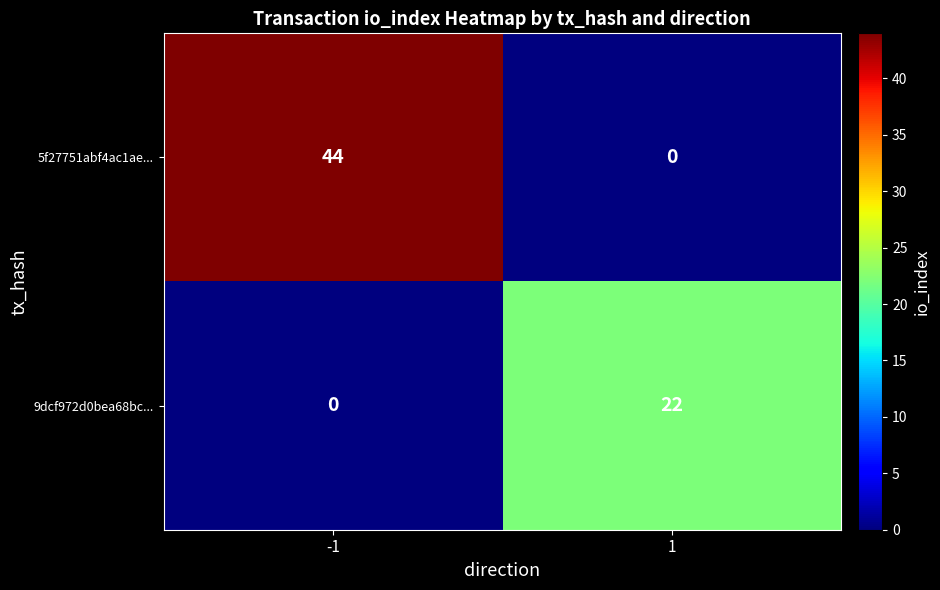

Rank the series by their maximum value, from highest to lowest.

5f27751abf4ac1ae..., 9dcf972d0bea68bc...